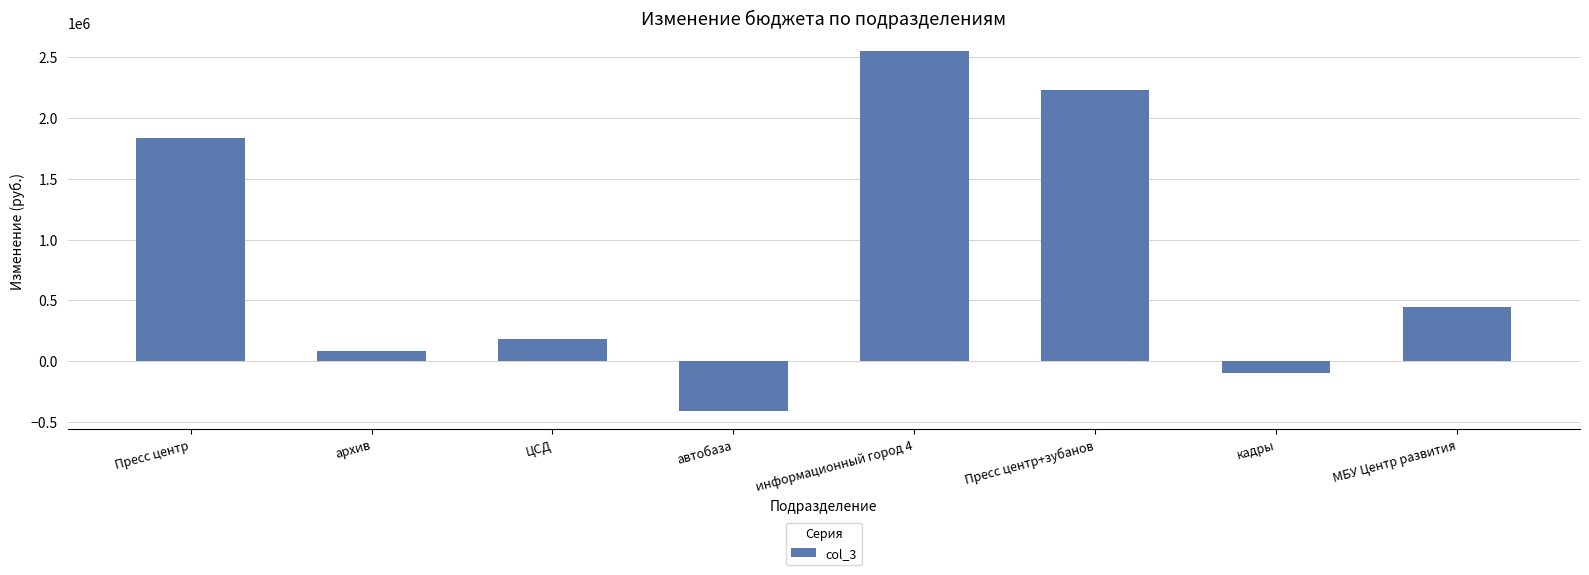

How many positive values are there?

6